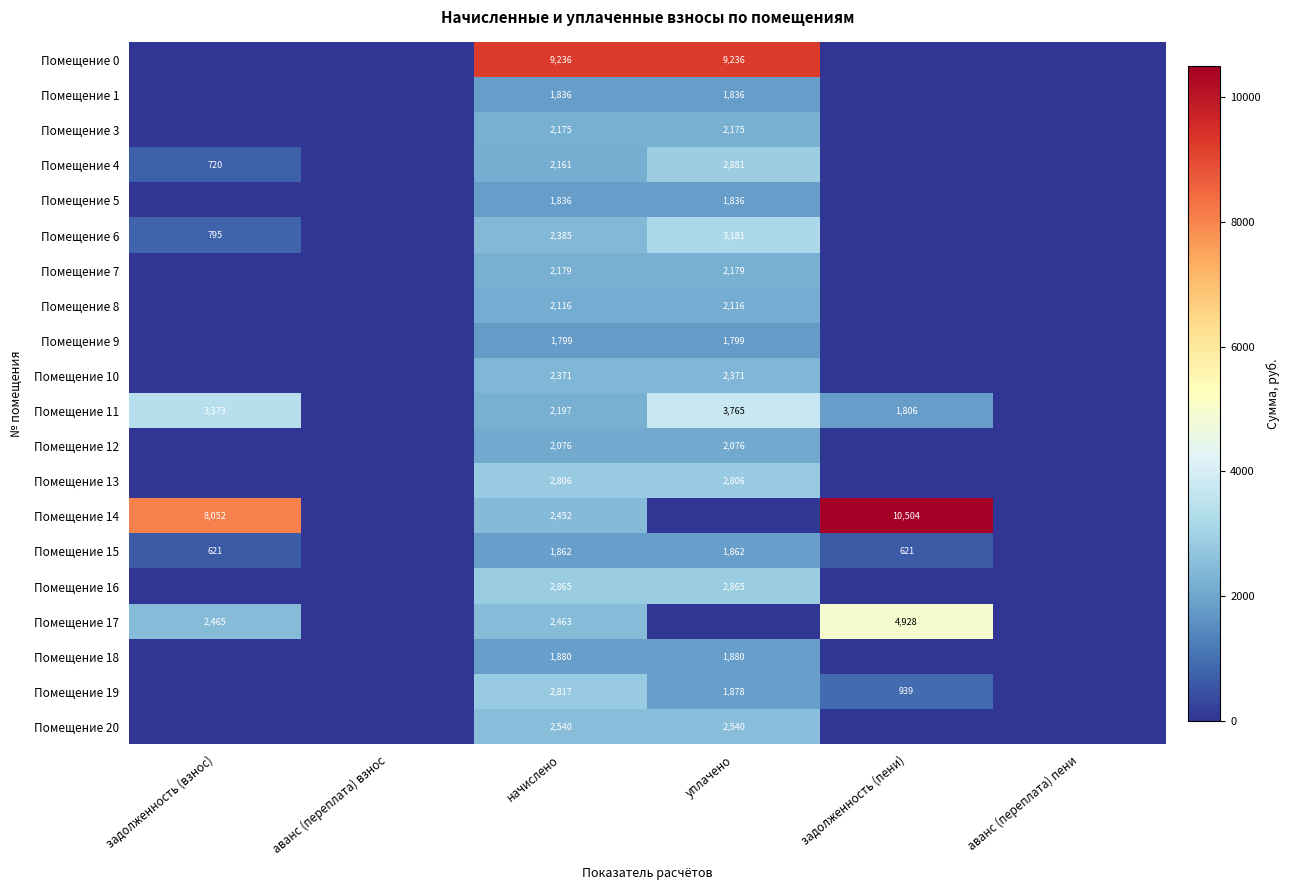

The Помещение 3 series shows 2175 at уплачено. True or false?

True